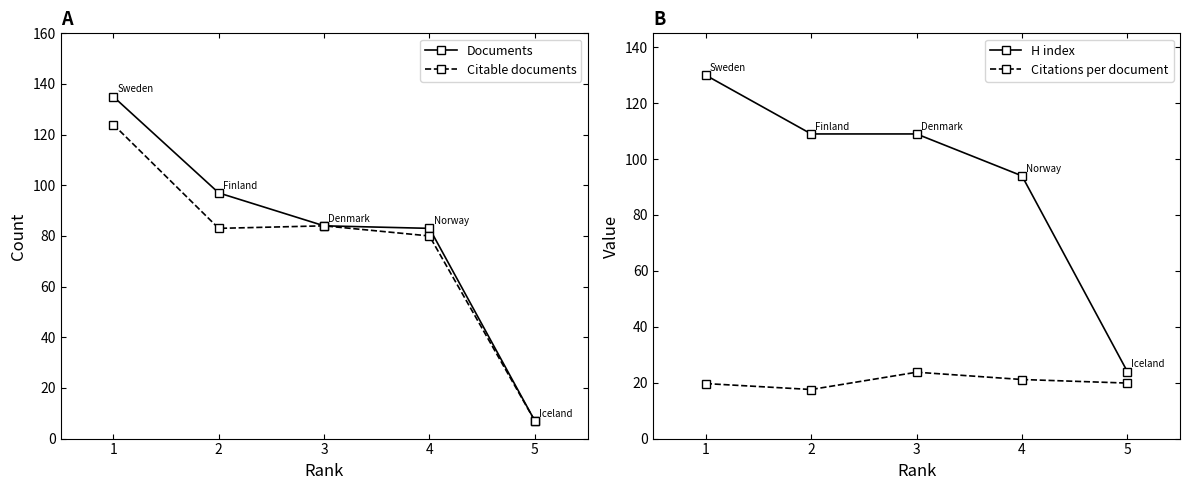

What is the maximum value shown in the chart?

135.0